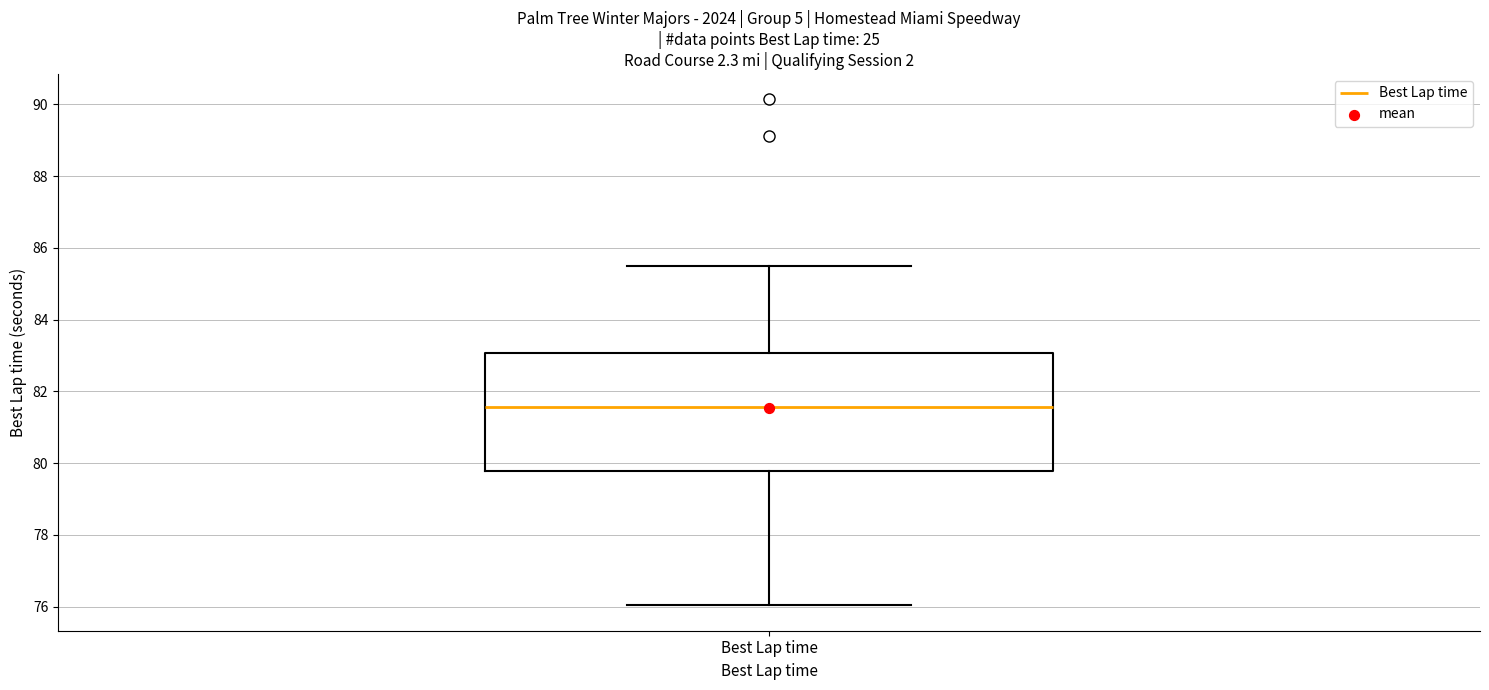

Read this box plot against the y-axis: the position of the median line, the range covered by the box, and the ends of both whiskers. The values are not printed on the chart, so give them approximately, as read against the axis.

median 81.6, box 79.8 to 83.0, whiskers 76.0 to 85.4